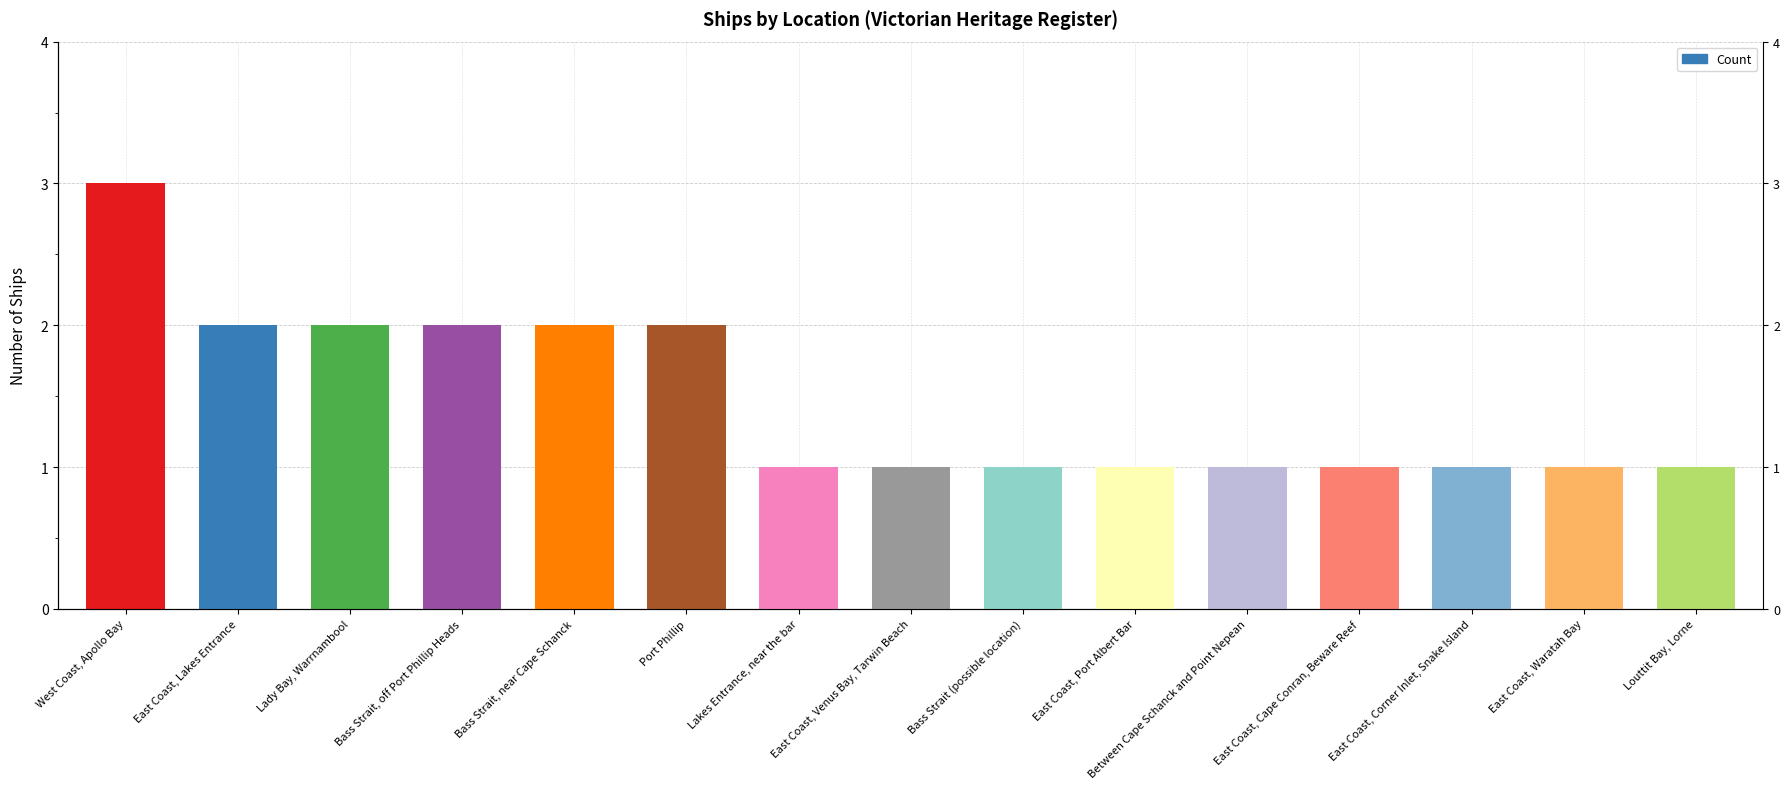

Rank the categories by value from highest to lowest.

West Coast, Apollo Bay, East Coast, Lakes Entrance, Lady Bay, Warrnambool, Bass Strait, off Port Phillip Heads, Bass Strait, near Cape Schanck, Port Phillip, Lakes Entrance, near the bar, East Coast, Venus Bay, Tarwin Beach, Bass Strait (possible location), East Coast, Port Albert Bar, Between Cape Schanck and Point Nepean, East Coast, Cape Conran, Beware Reef, East Coast, Corner Inlet, Snake Island, East Coast, Waratah Bay, Louttit Bay, Lorne